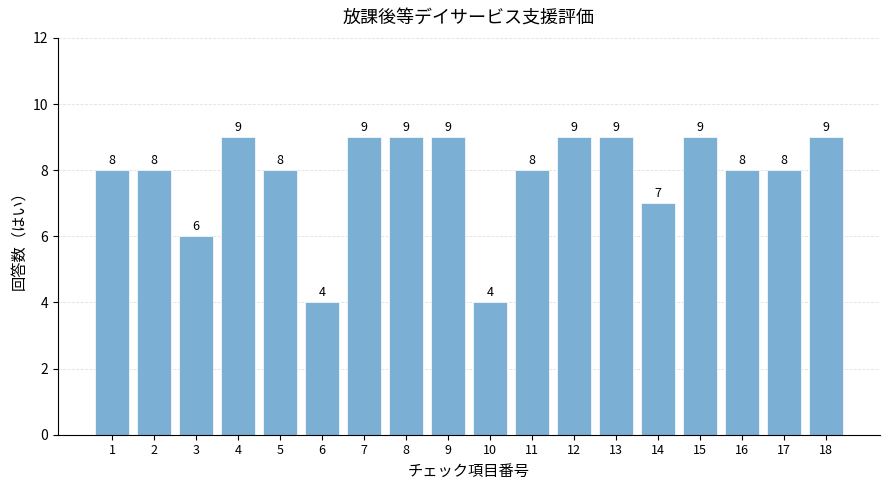

Reading right to left, list all the values displayed in this chart.

9	8	8	9	7	9	9	8	4	9	9	9	4	8	9	6	8	8